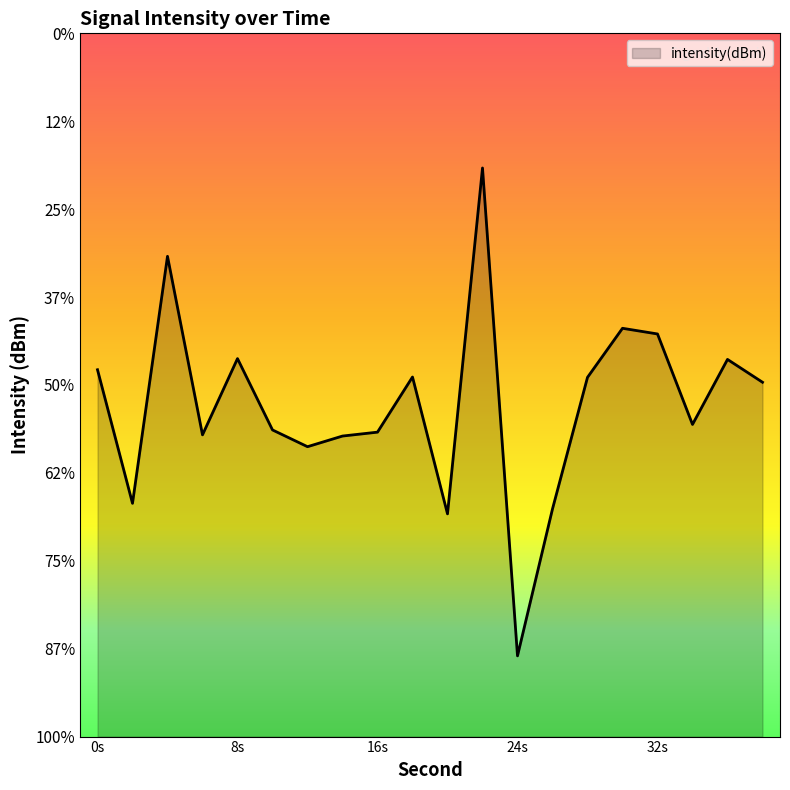

Count the number of values greater than -129.

6